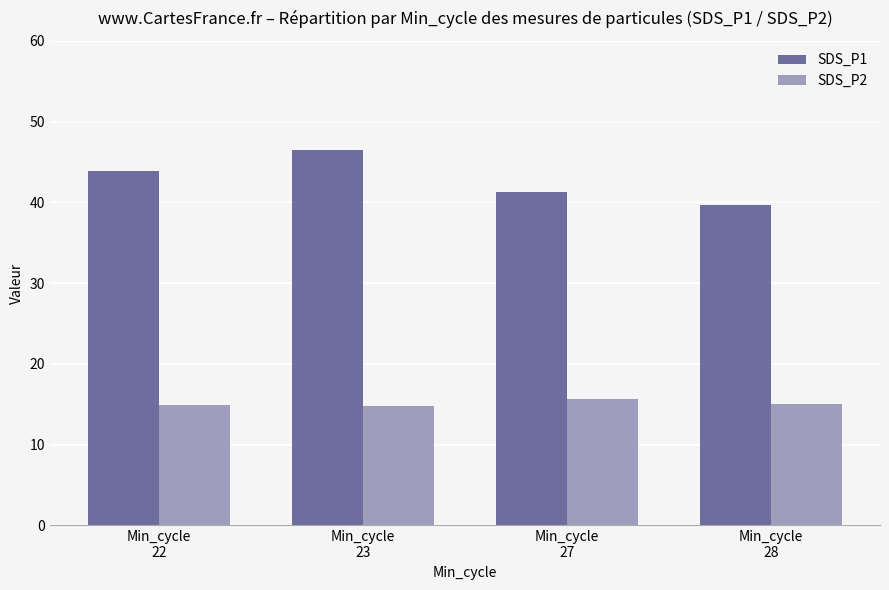

Rank the series by their maximum value, from highest to lowest.

SDS_P1, SDS_P2